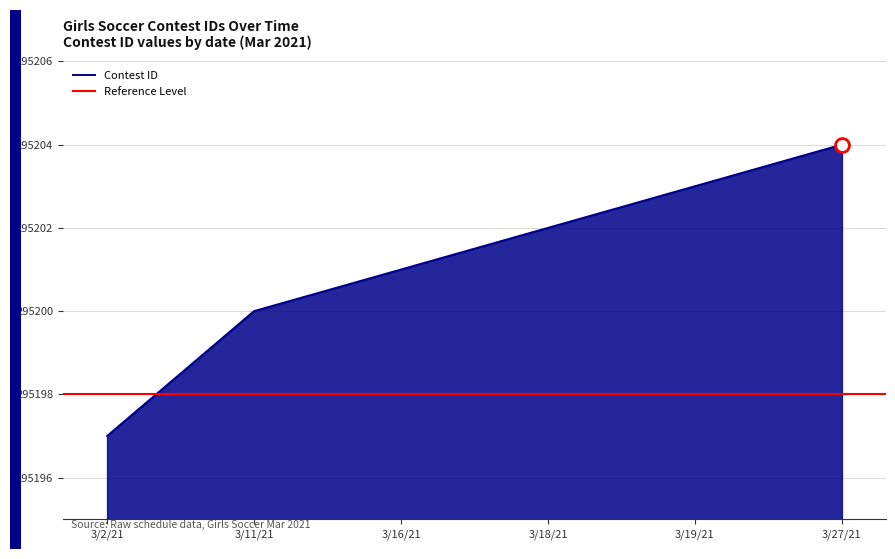

What is the value of the 2nd point from the left?

295200